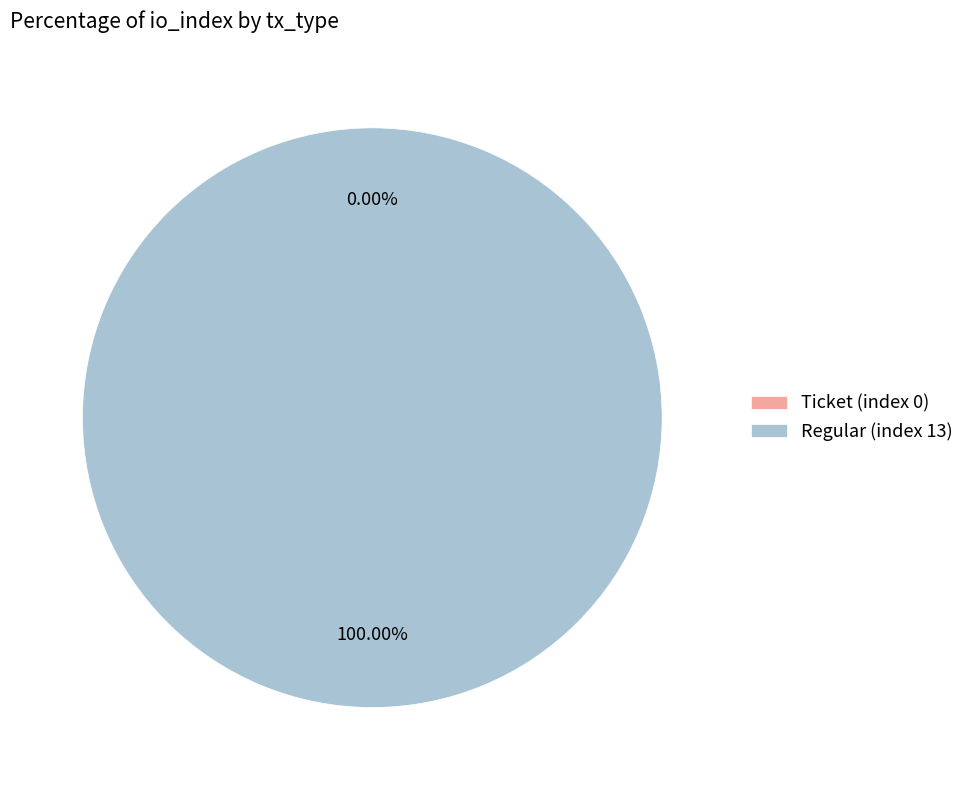

Between Ticket (index 0) and Regular (index 13), which is larger?

Regular (index 13)